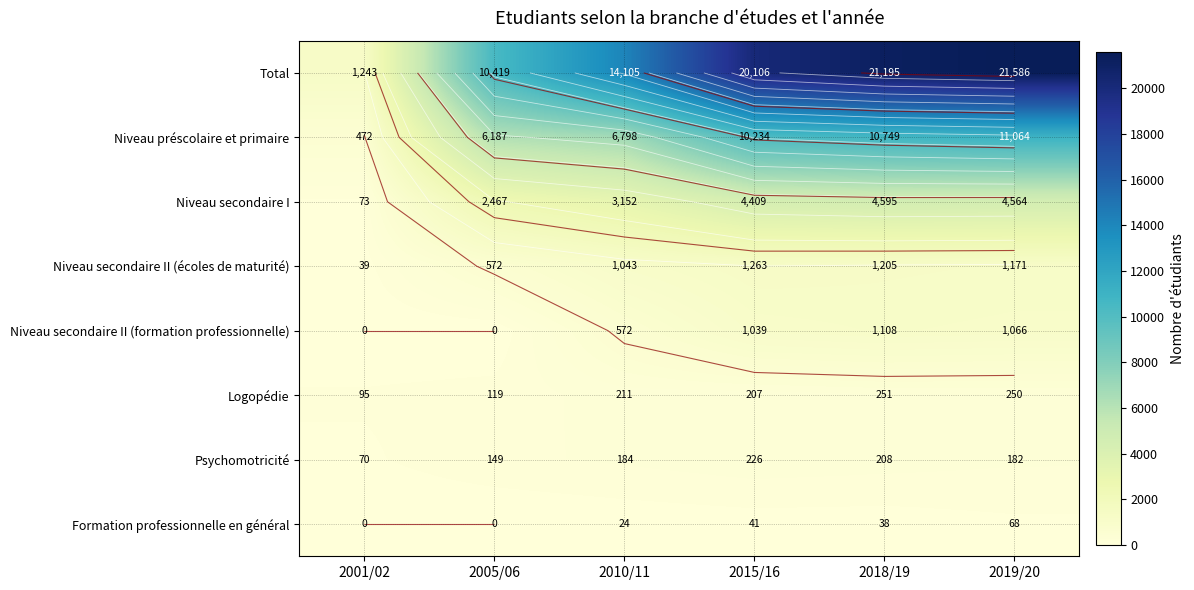

Which label corresponds to the largest value in the chart?

2019/20